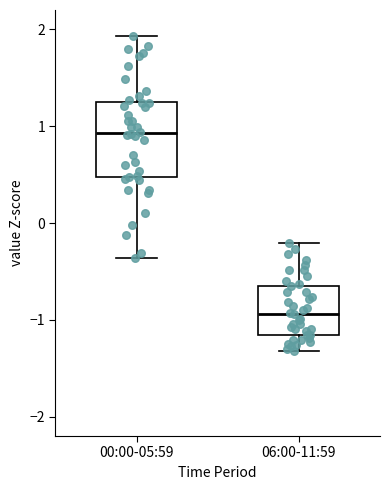

Comparing the boxes themselves (not the whiskers), which one is the tallest?

00:00-05:59